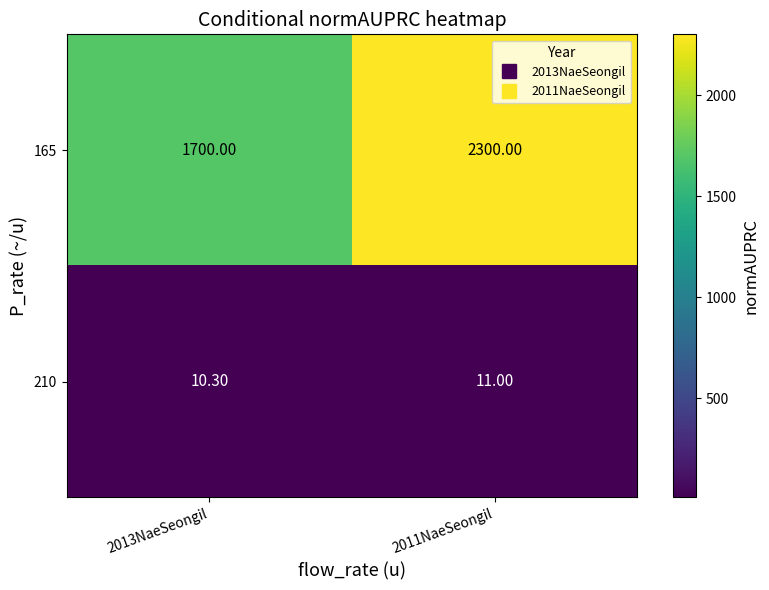

What is the total value across all series at 2013NaeSeongil?

1710.3